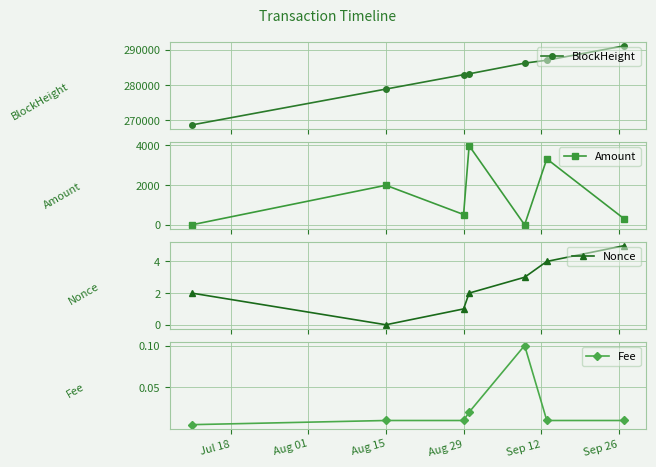

What are all the series names shown in the legend?

BlockHeight, Amount, Nonce, Fee